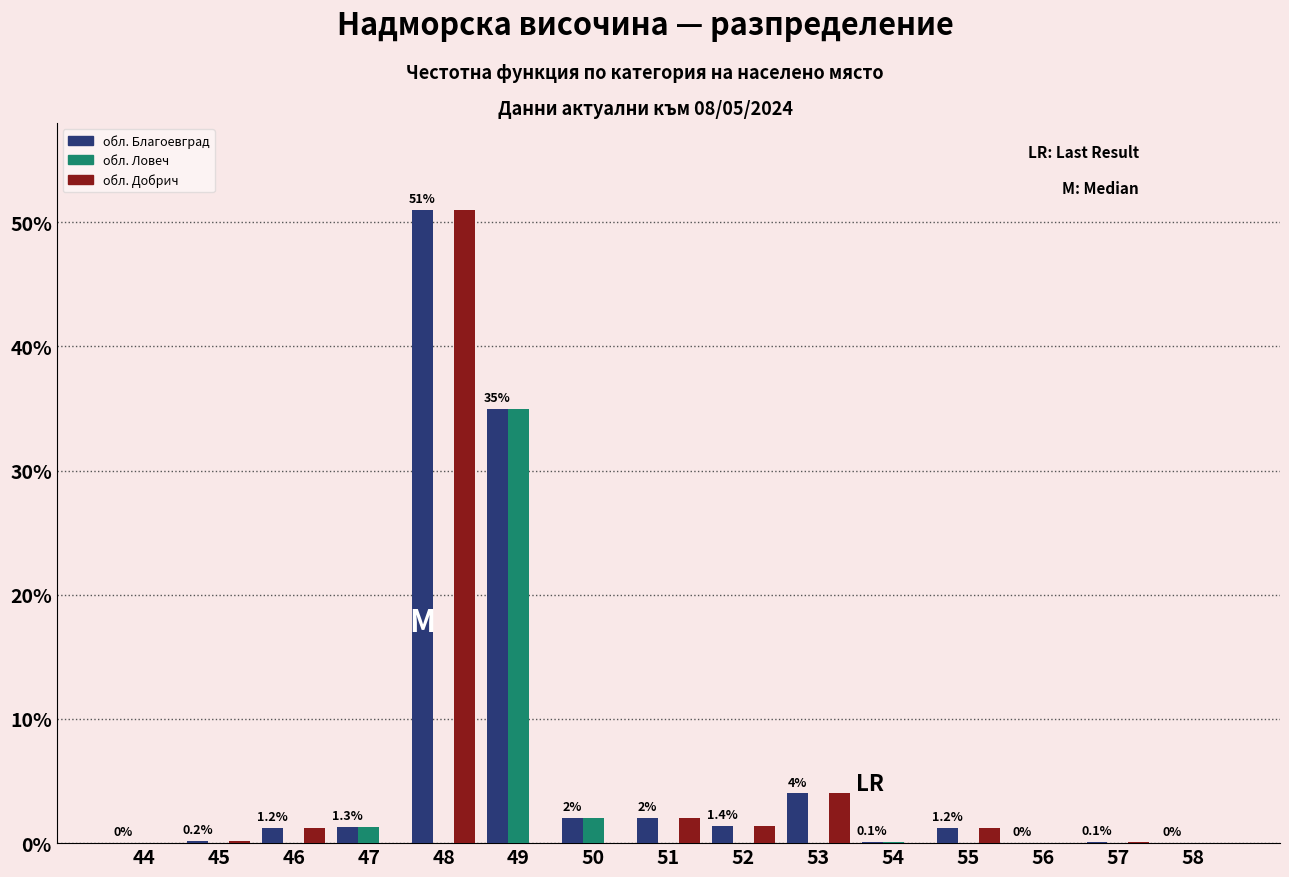

What is the sum of the обл. Добрич values at 50 and 52?

1.4